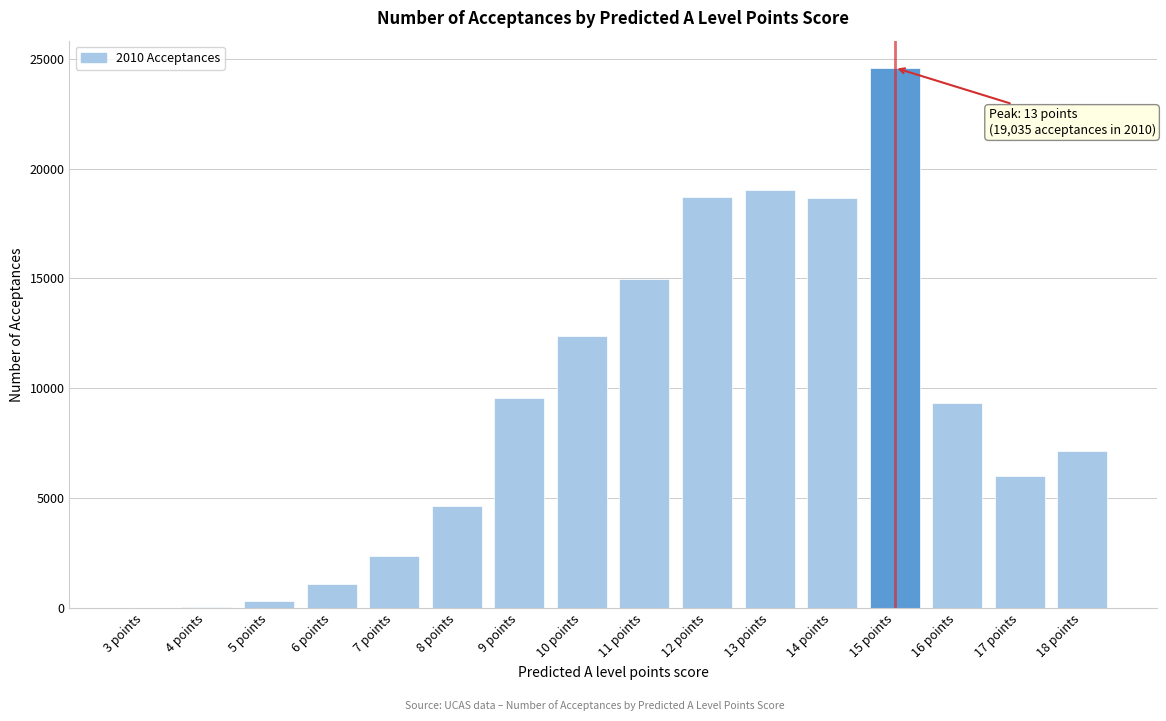

What is the change in value from 9 points to 18 points?

-2410